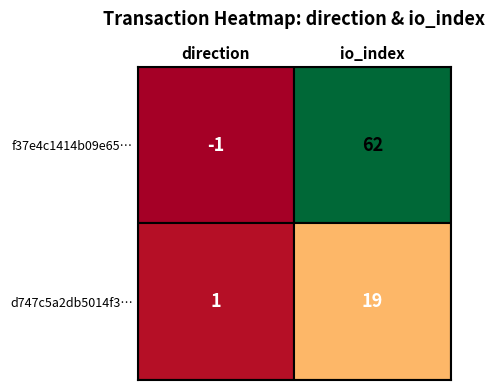

Between 0 and 1, which series saw the biggest shift?

f37e4c1414b09e65915521da2c25cce1716fd1b